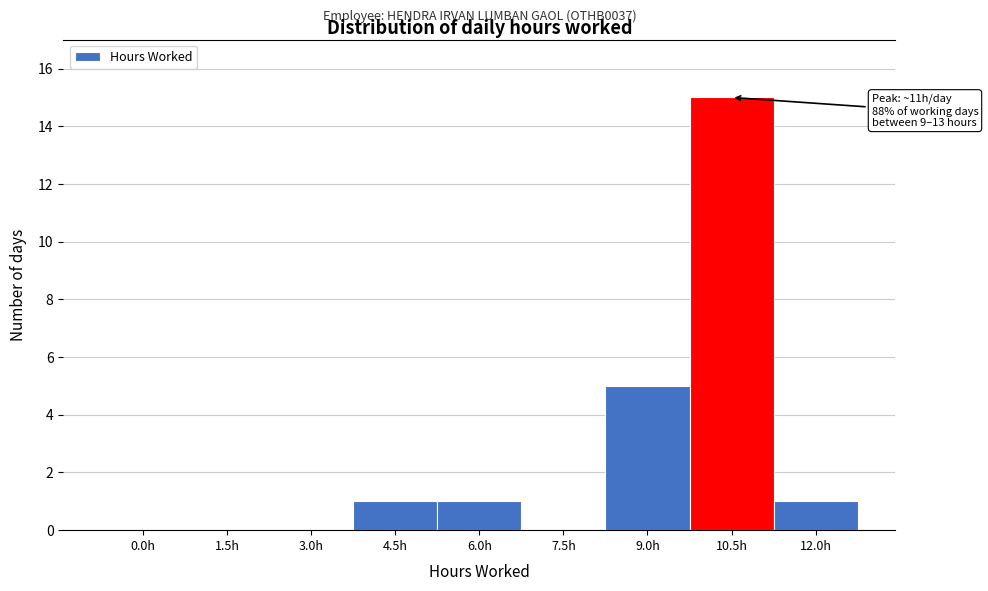

Reading right to left, extract all data points from this chart.

12.0h=1	10.5h=15	9.0h=5	7.5h=0	6.0h=1	4.5h=1	3.0h=0	1.5h=0	0.0h=0